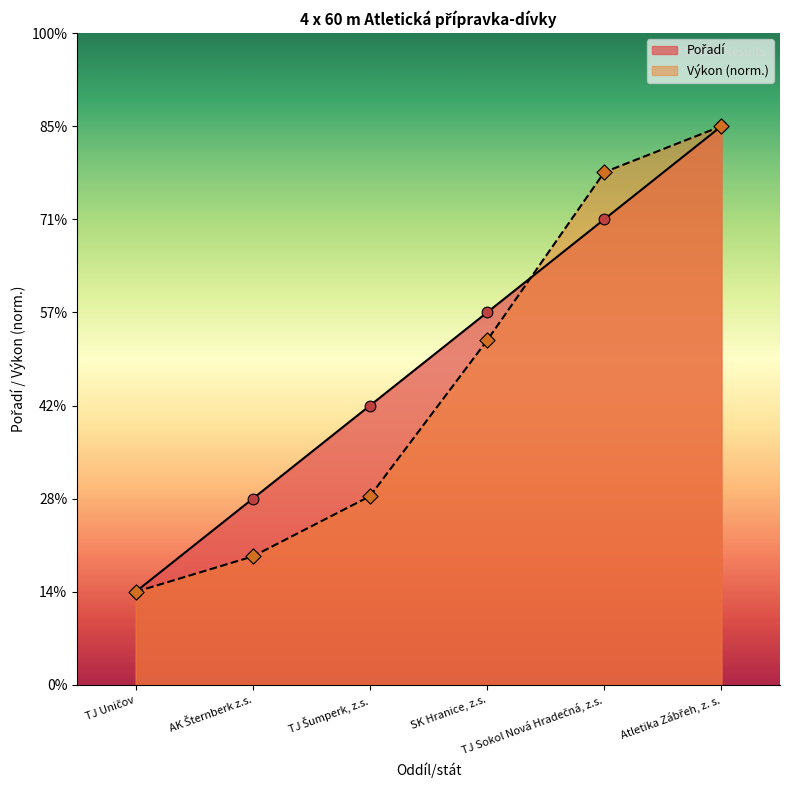

What are all the series names shown in the legend?

Pořadí, Výkon